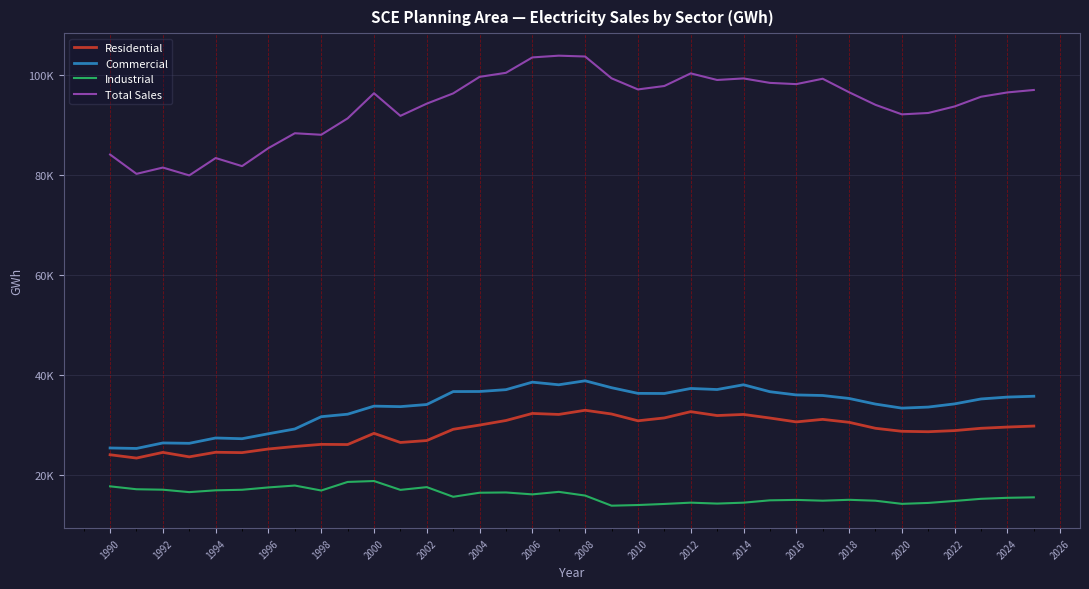

What are all the series names shown in the legend?

Residential, Commercial, Industrial, Total Sales